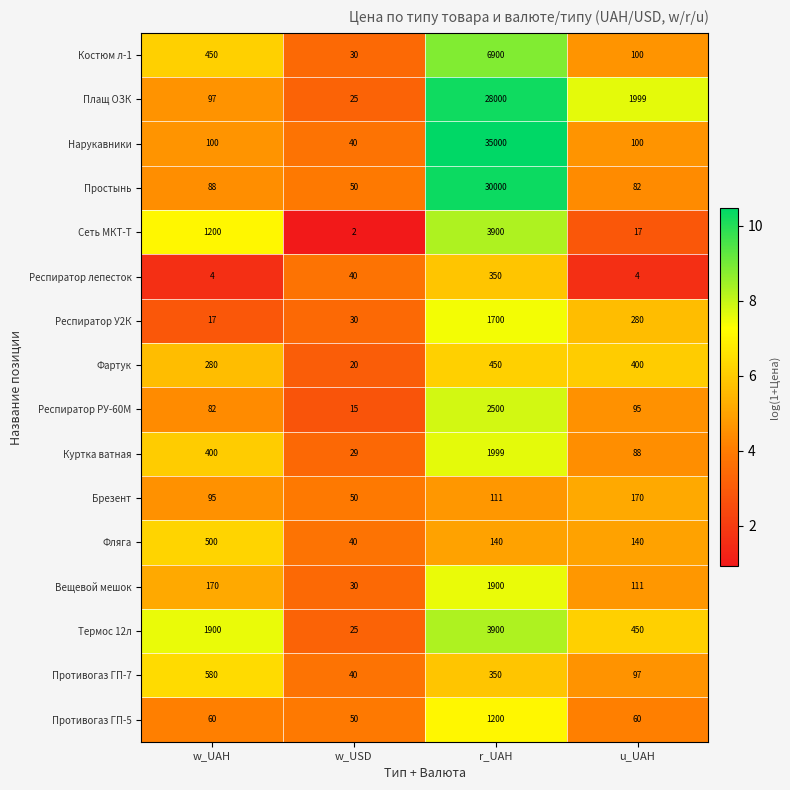

What is the total value across all series at r_UAH?

118400